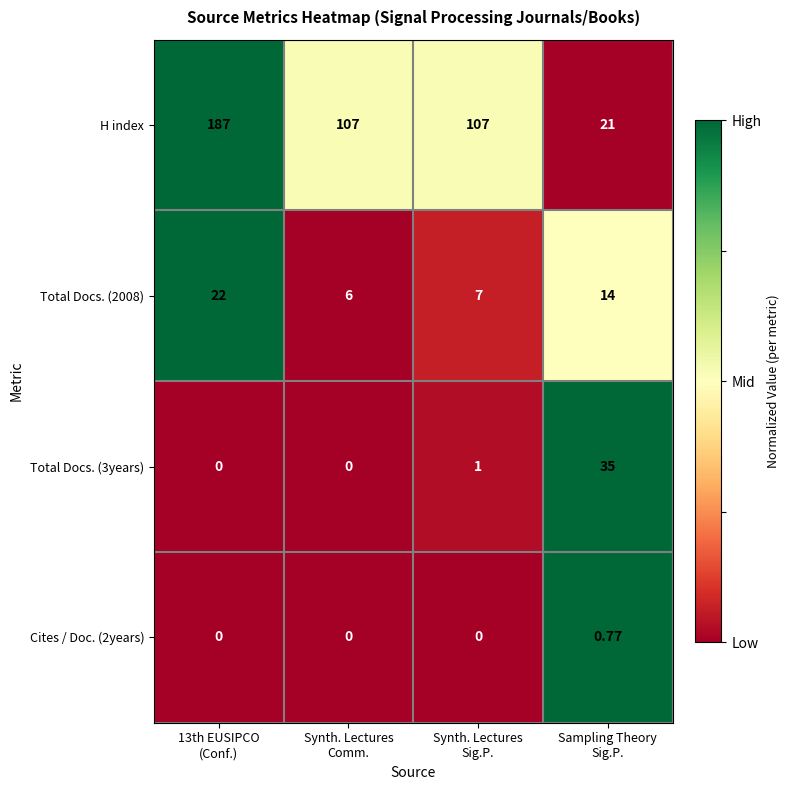

Rank the series by their maximum value, from lowest to highest.

Cites / Doc. (2years), Total Docs. (2008), Total Docs. (3years), H index